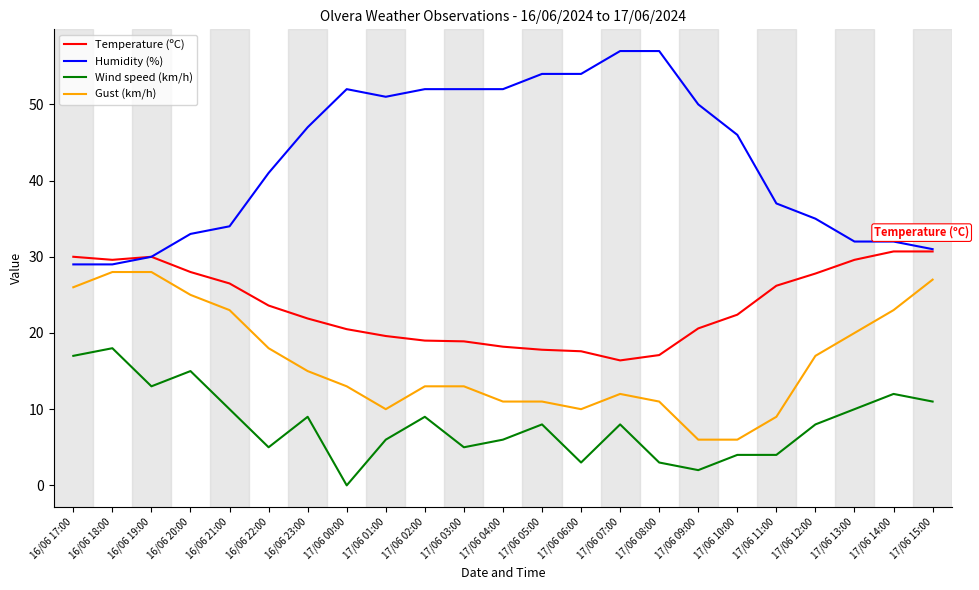

What is the highest value of the Humidity (%) series?

57.0